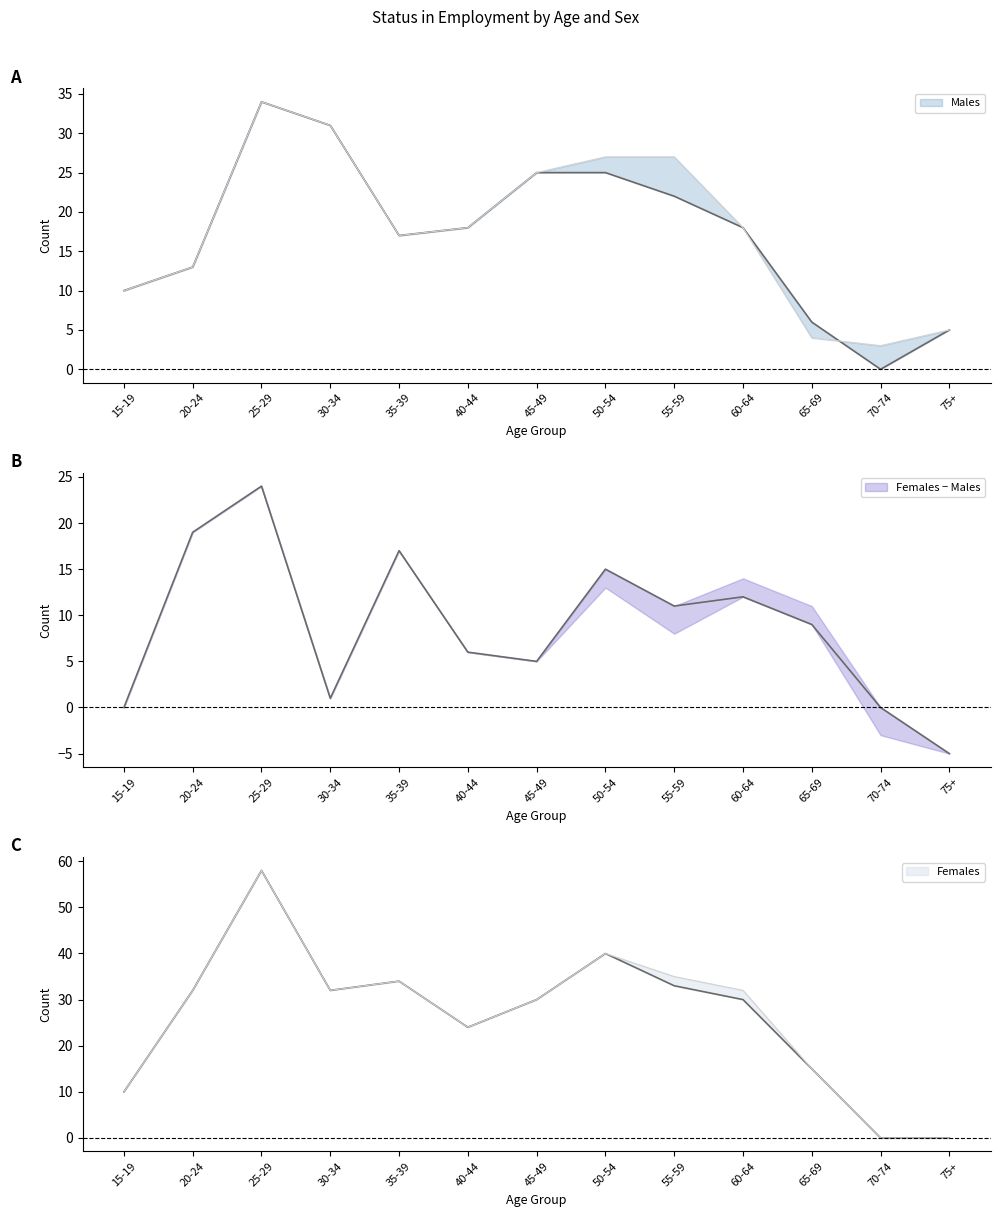

Is it true that Females_upper equals 32 at 60-64?

True